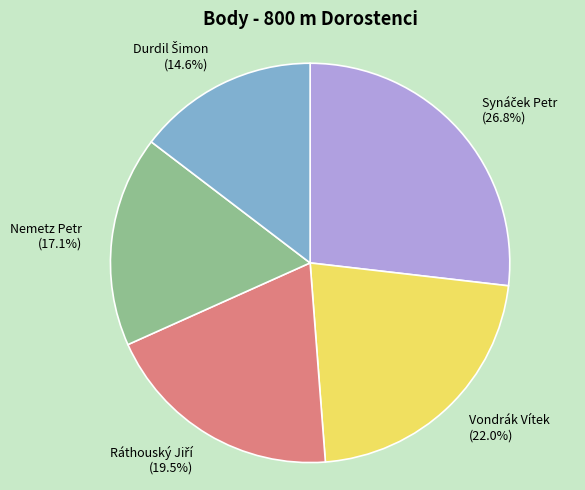

To the nearest percent, what is the average slice percentage?

20%